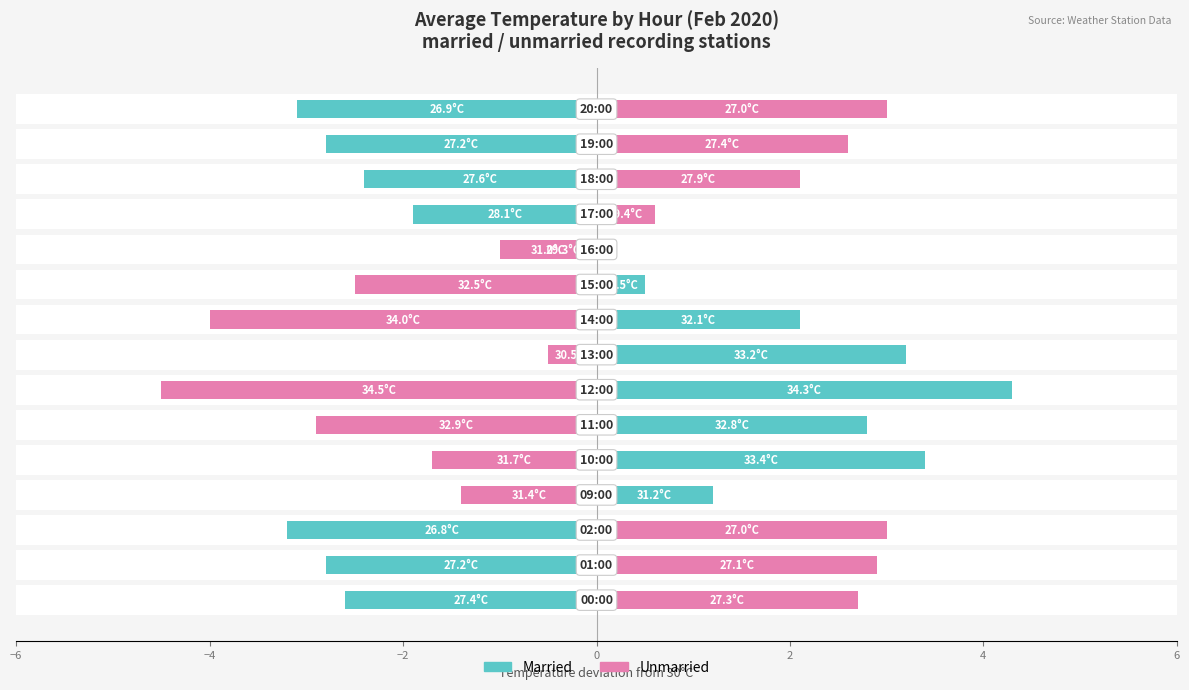

What are all the series names shown in the legend?

Married, Unmarried